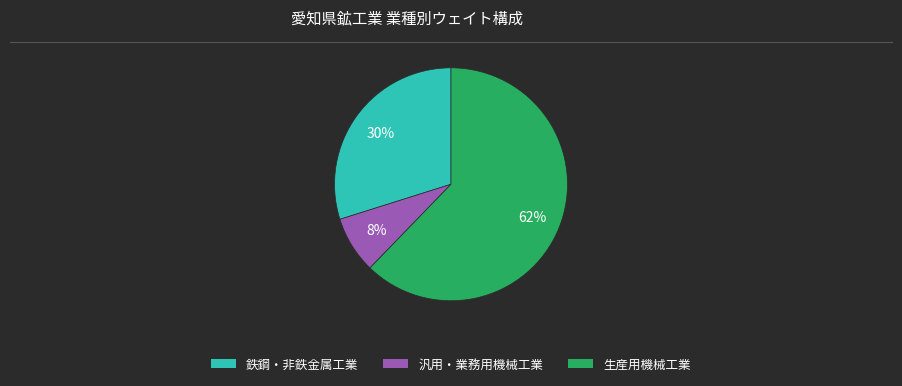

How many slices are in this pie chart?

3